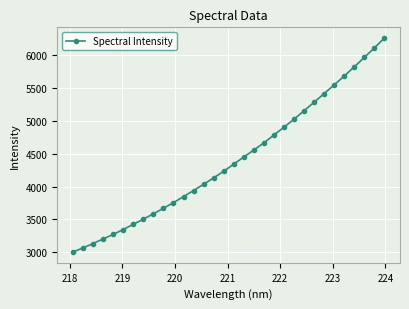

What is the average value?

4409.4